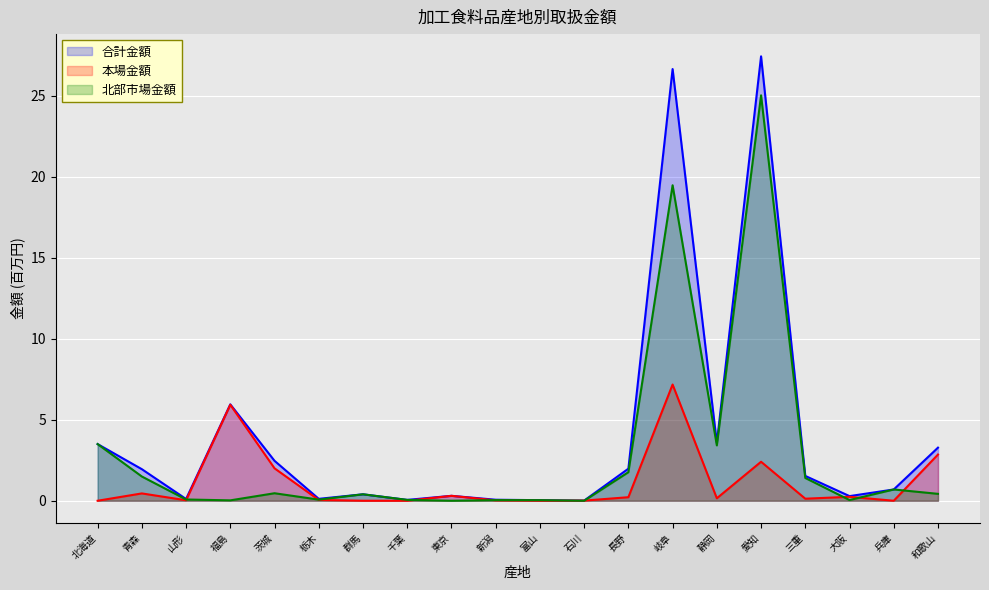

Which series has the widest spread of values?

合計金額